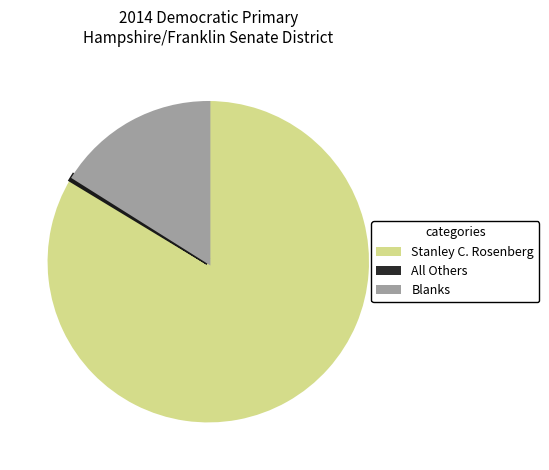

True or false: Stanley C. Rosenberg accounts for 84% of the total.

True